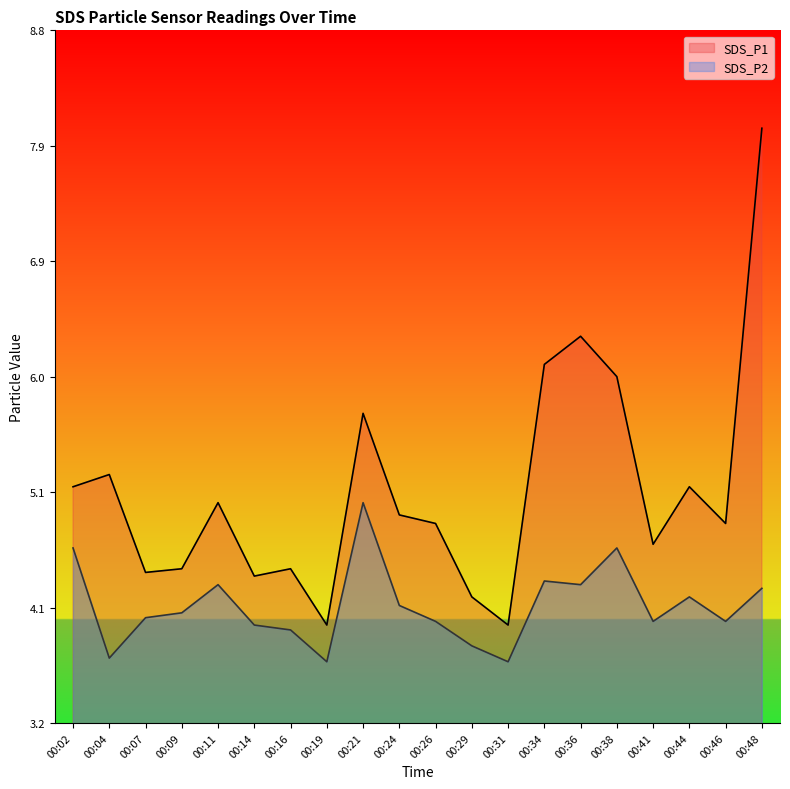

At which category does the chart reach its peak across all series?

00:48